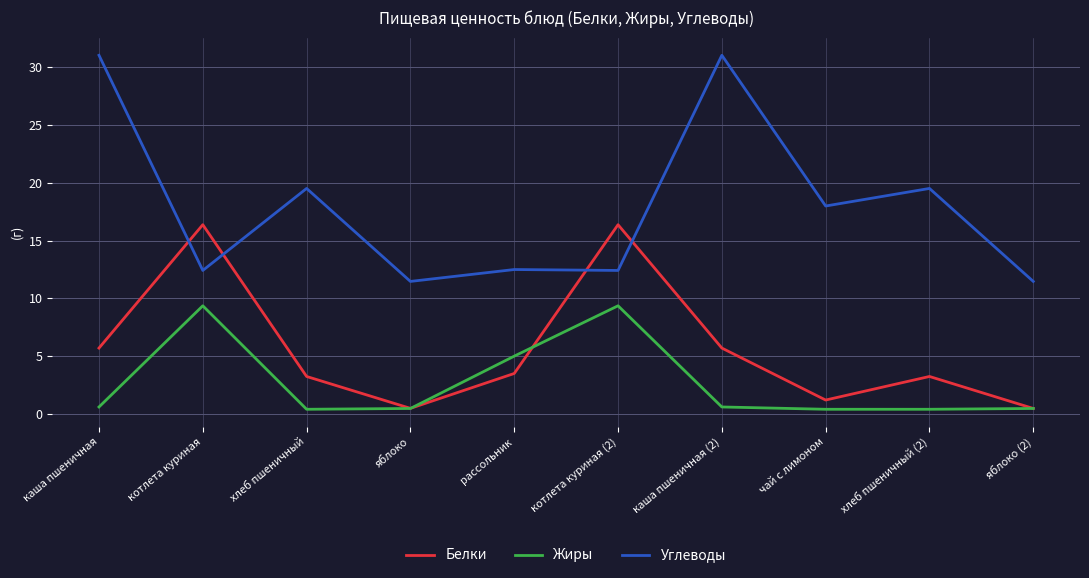

What is the highest value of the Углеводы series?

31.1